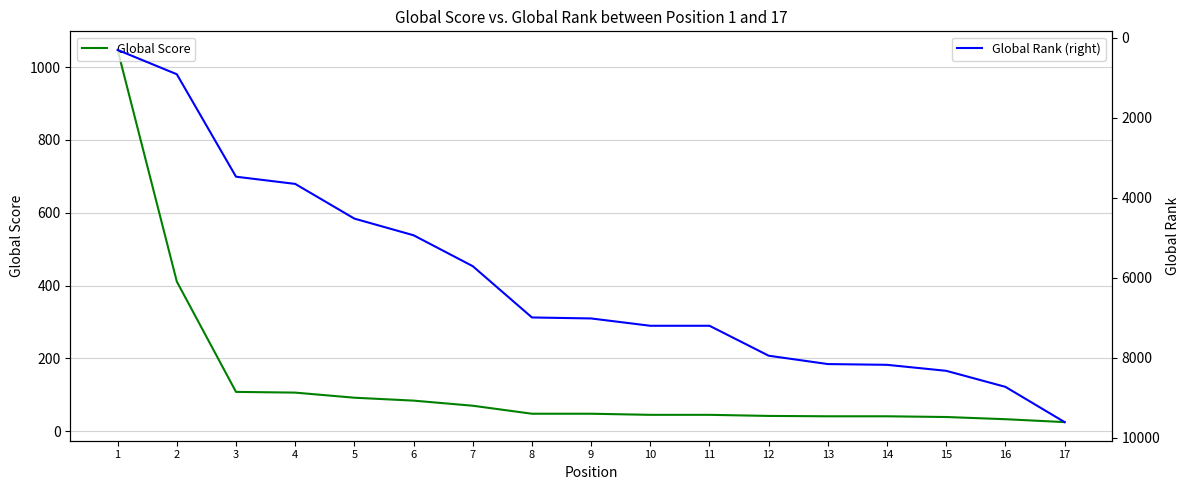

What is the difference between the maximum and minimum values in the Global Score series?

1022